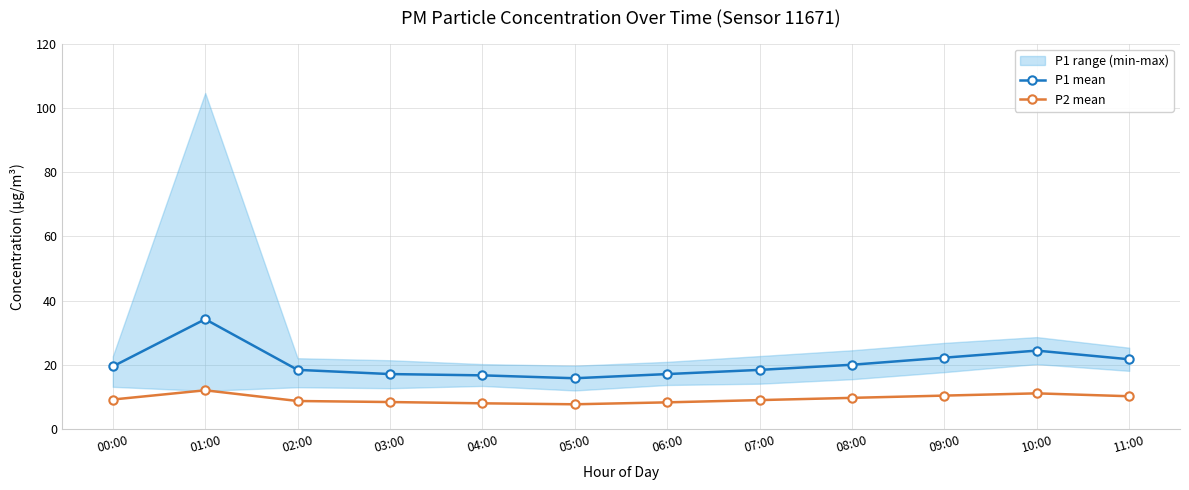

How many interior local valleys does the P2 mean series have?

1